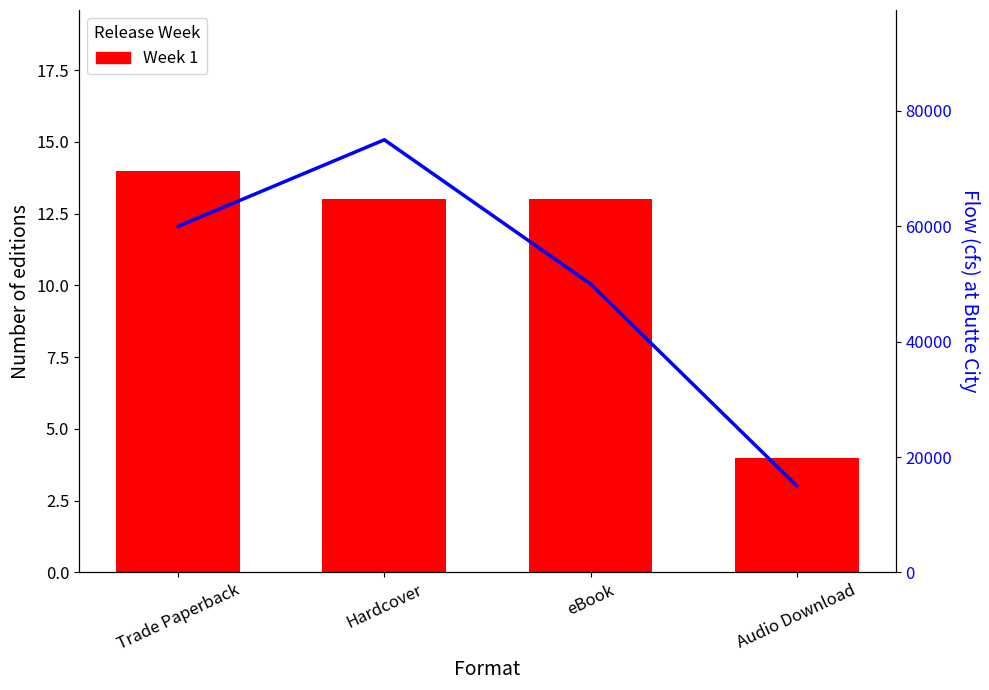

List the series in order of their peak value, lowest first.

Week 1, Flow